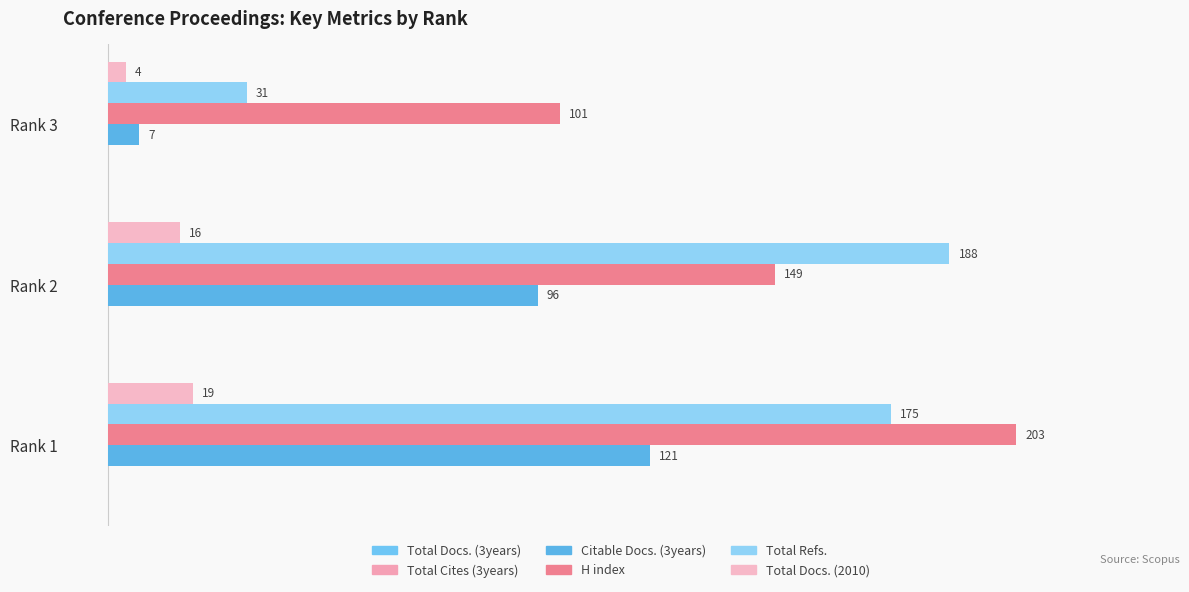

What is the value of the Total Cites (3years) bar at the 3rd from the left?

0.1